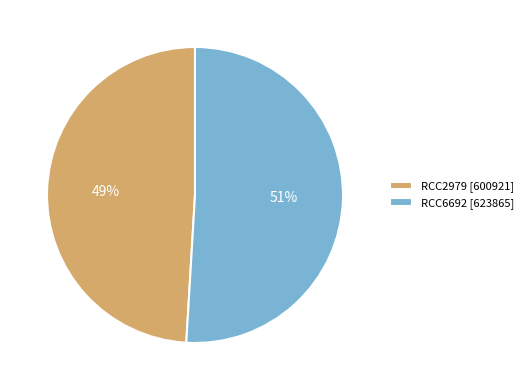

To the nearest percent, what is the difference between the largest and smallest slice percentages?

2%